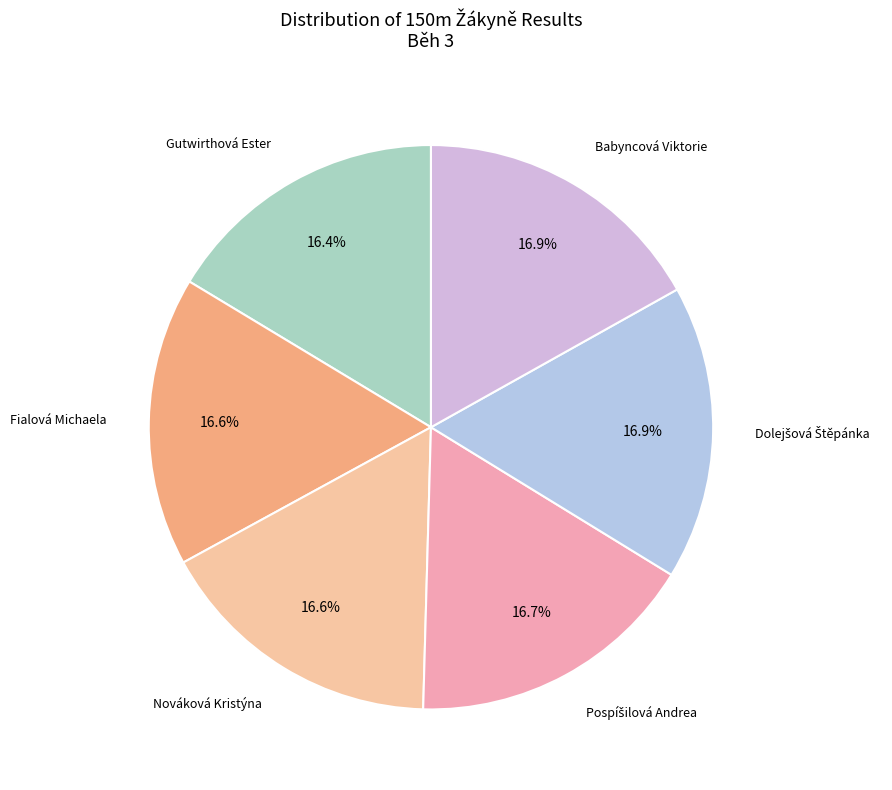

Is there any slice that represents more than half of the pie?

No